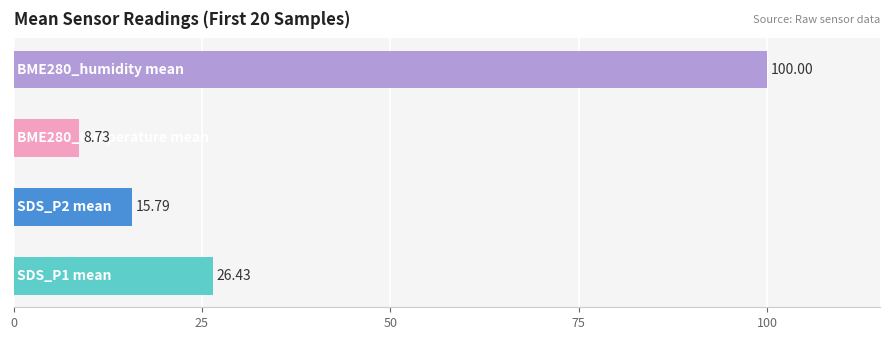

What is the difference between the second highest and minimum values?

17.7